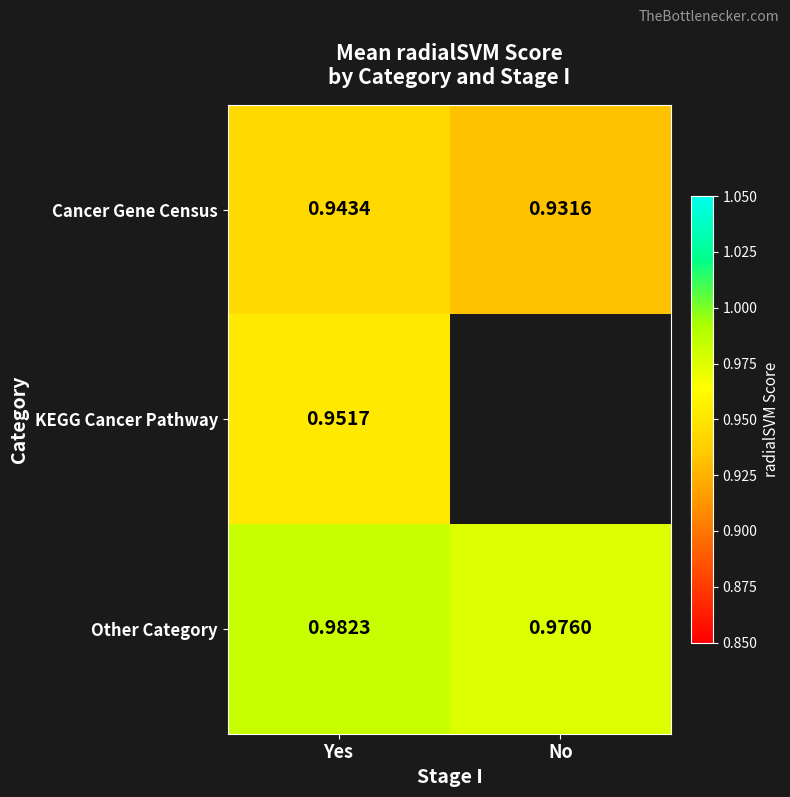

At which label is Cancer Gene Census closest to 0?

No